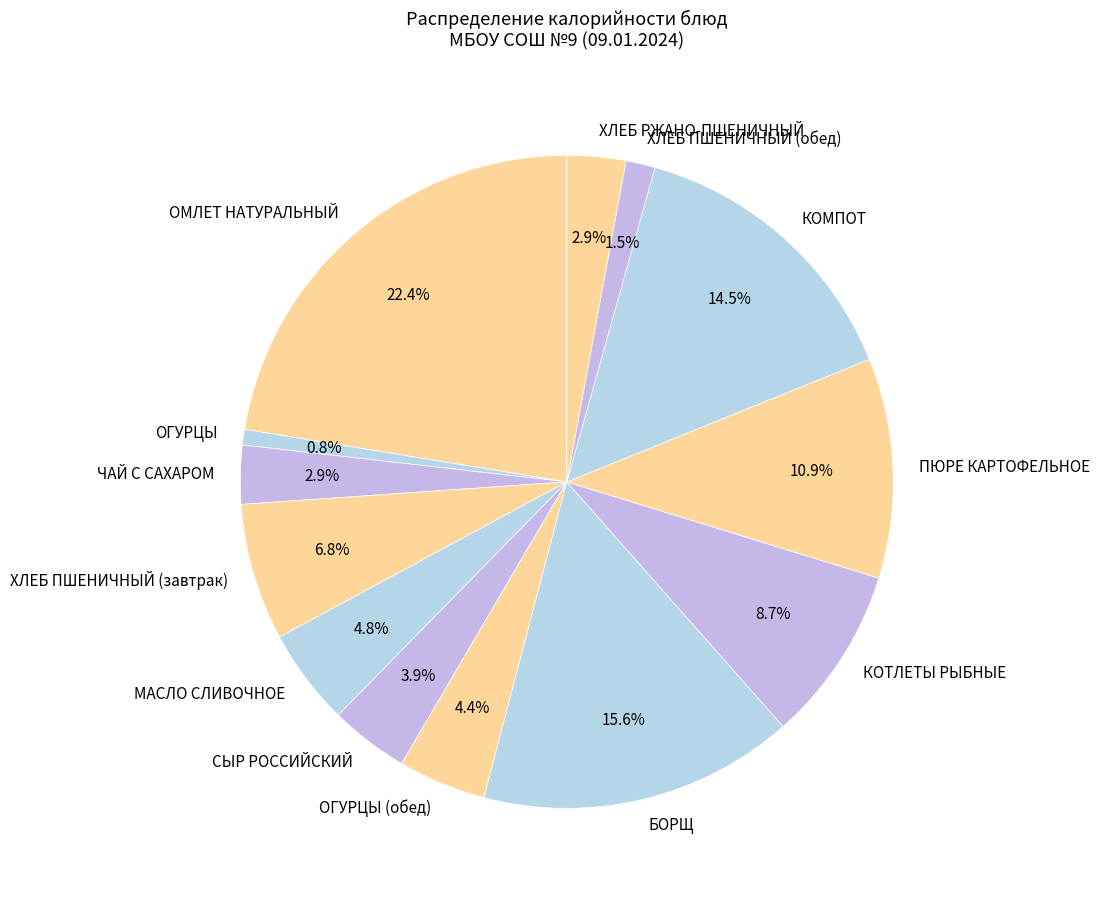

Between ХЛЕБ ПШЕНИЧНЫЙ (завтрак) and БОРЩ, which is larger?

БОРЩ